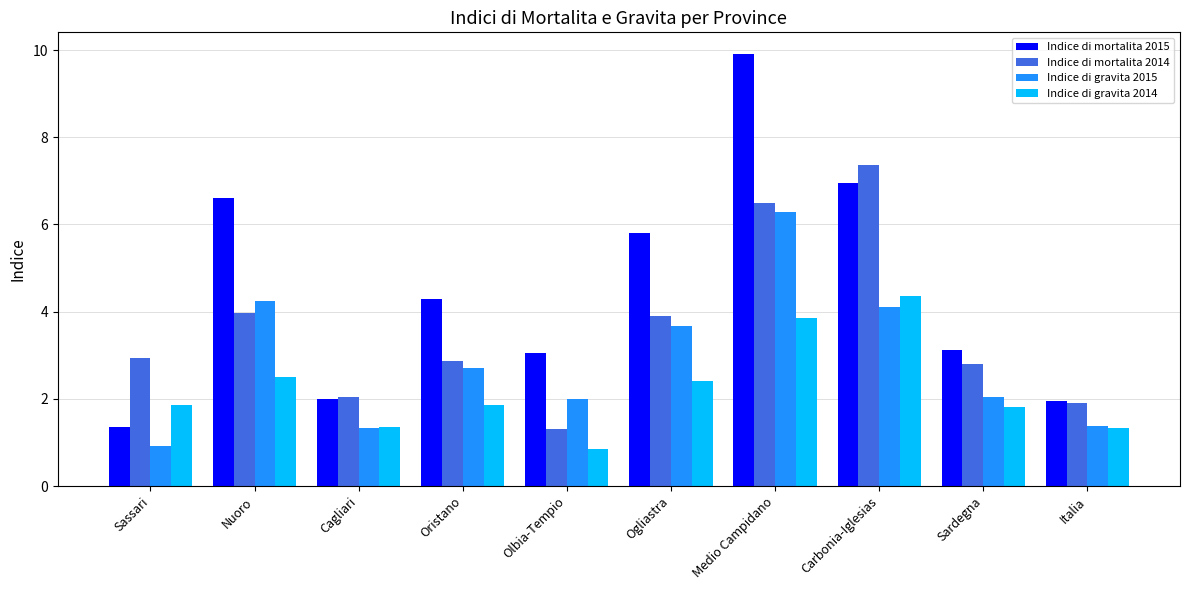

What is the maximum value for Indice di mortalita 2015?

9.9